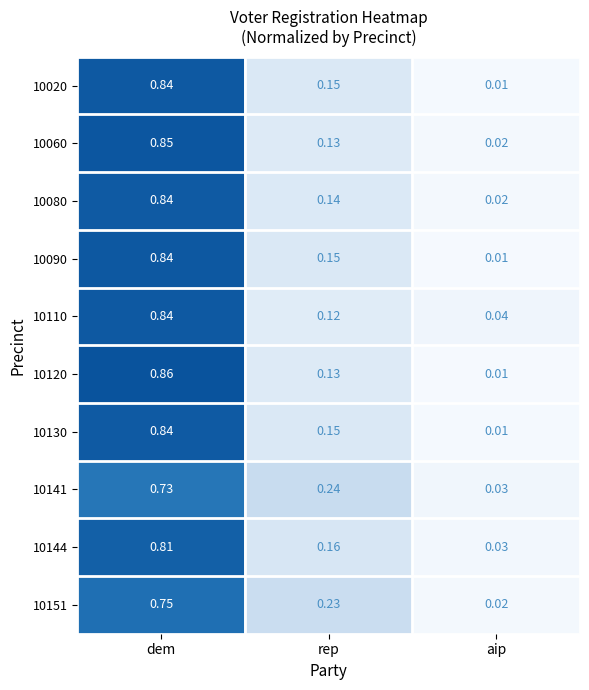

Which label corresponds to the largest value in the chart?

dem